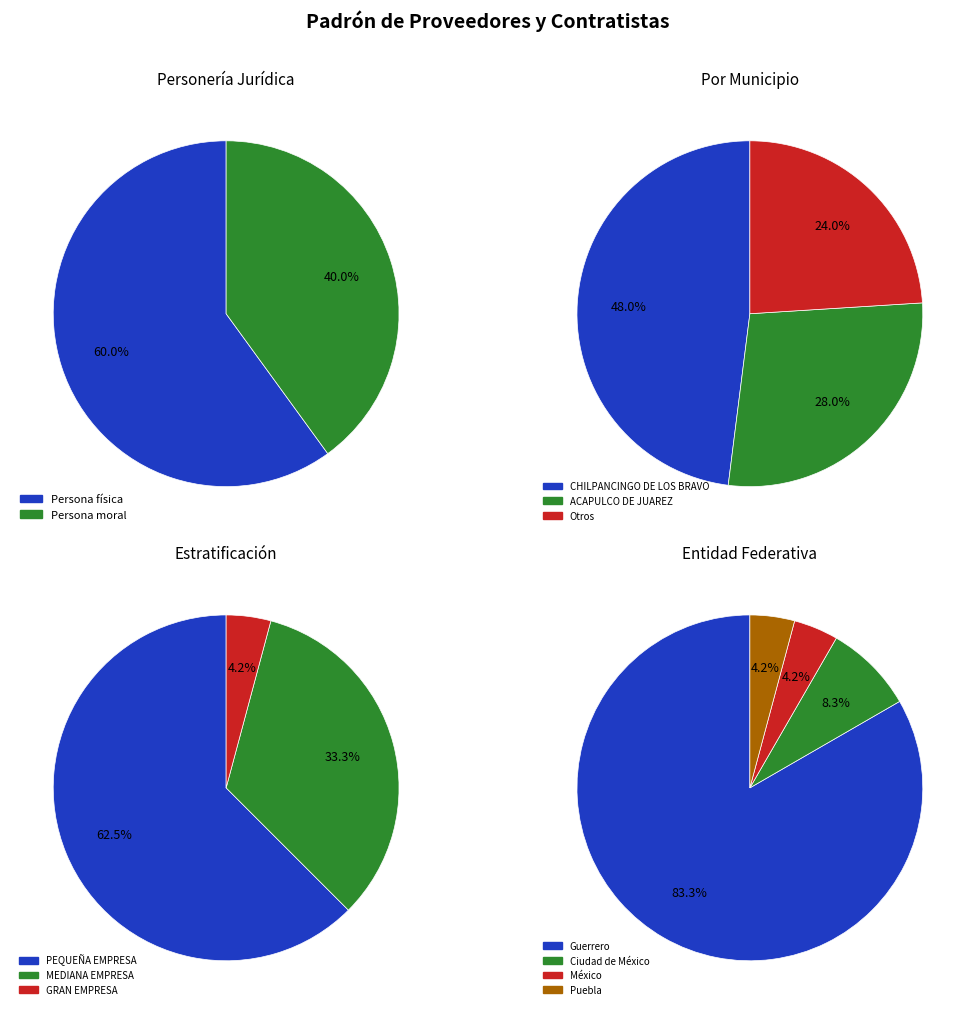

Rank the categories by value from lowest to highest.

Persona moral, Persona física